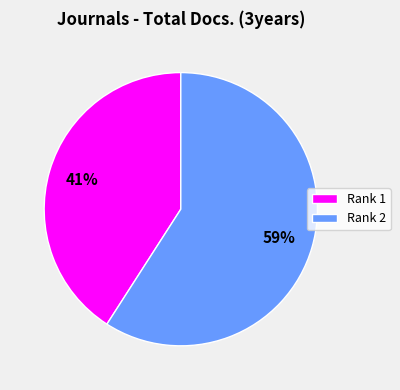

Approximately how many times larger is the value at Rank 1 compared to Rank 2?

0.7